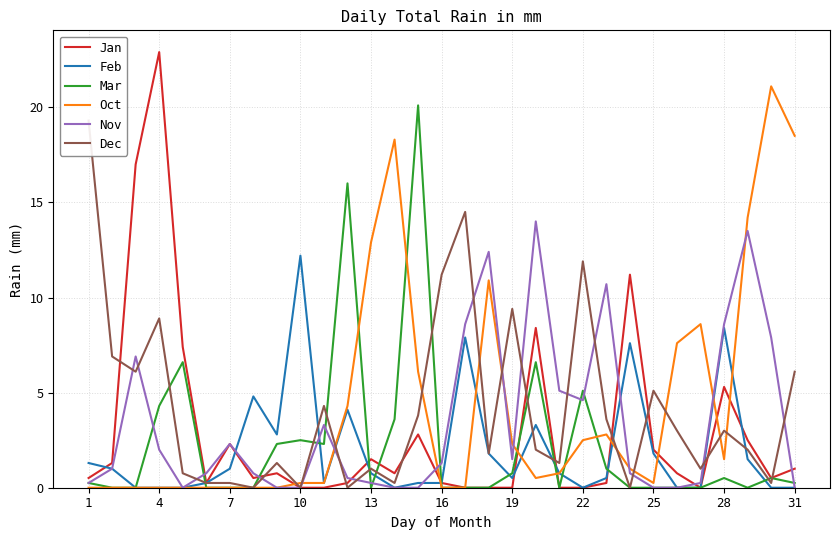

Is it true that Nov equals 2.0 at 4?

True